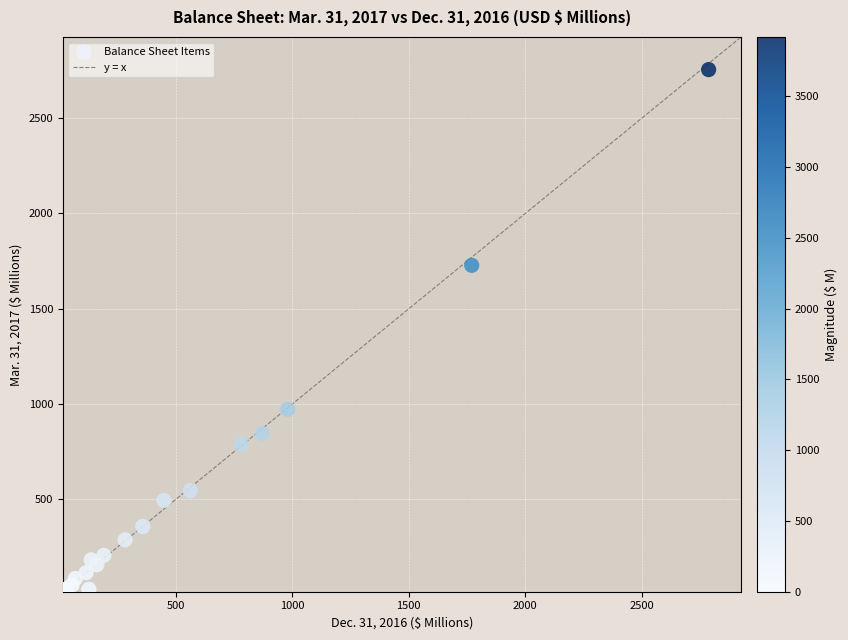

What Y value in the scatter plot is closest to 1386?

1727.9